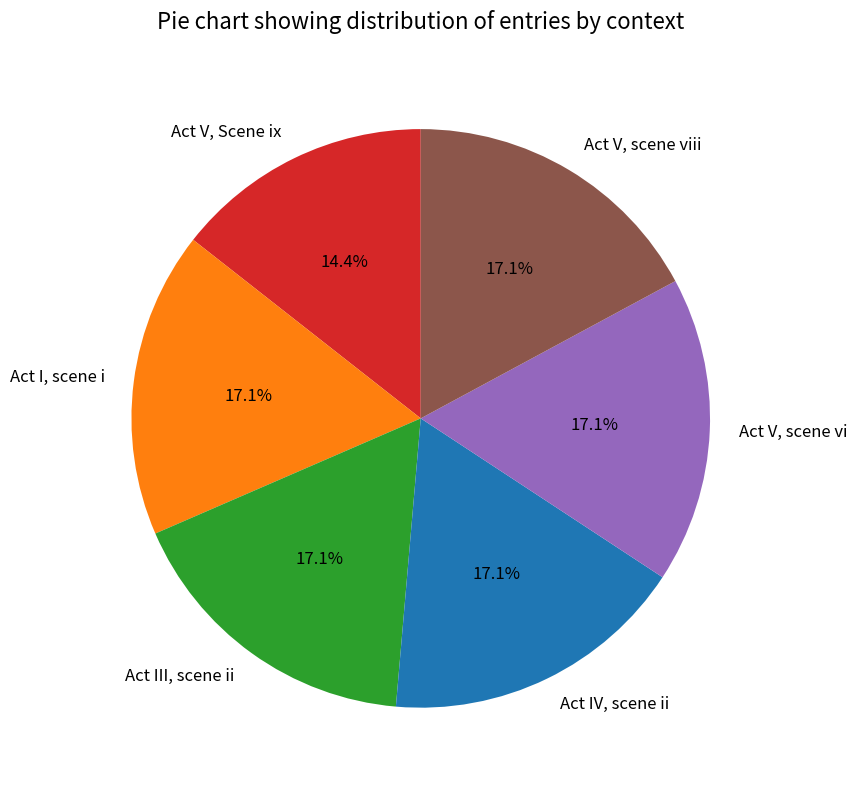

Is it true that Act V, Scene ix is 21% of the pie?

False